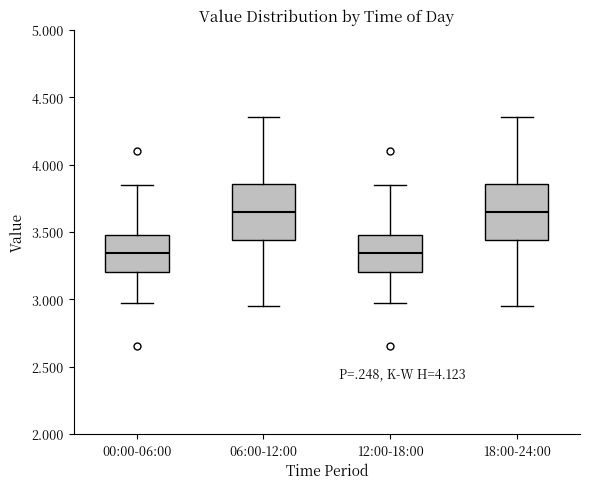

Reading left to right, read every box against the y-axis: the position of its median line, the range the box covers, and the ends of its whiskers. The values are not printed on the chart, so give them approximately, as read against the axis.

00:00-06:00: median 3.35, box 3.20 to 3.50, whiskers 2.95 to 3.85
06:00-12:00: median 3.65, box 3.45 to 3.85, whiskers 2.95 to 4.35
12:00-18:00: median 3.35, box 3.20 to 3.50, whiskers 2.95 to 3.85
18:00-24:00: median 3.65, box 3.45 to 3.85, whiskers 2.95 to 4.35